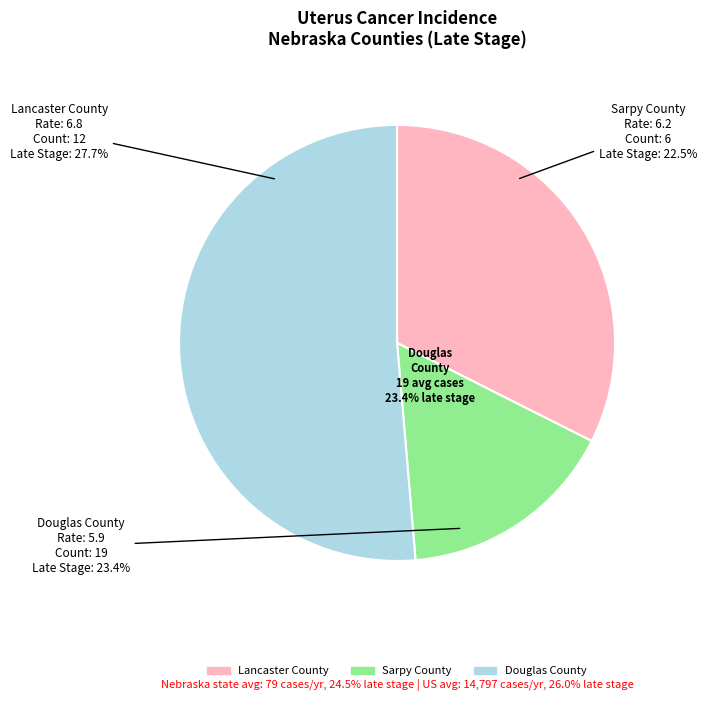

To the nearest percent, what portion does Sarpy County represent?

16%